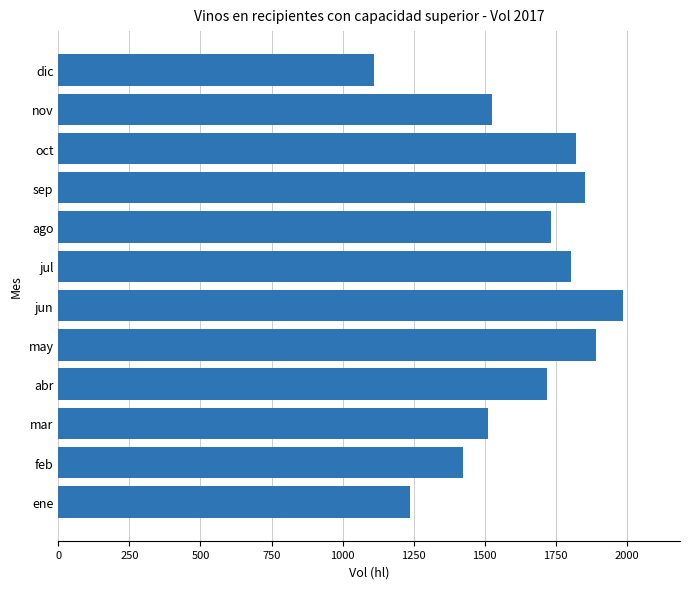

What is the sum of the values at jun and ago?

3721.3